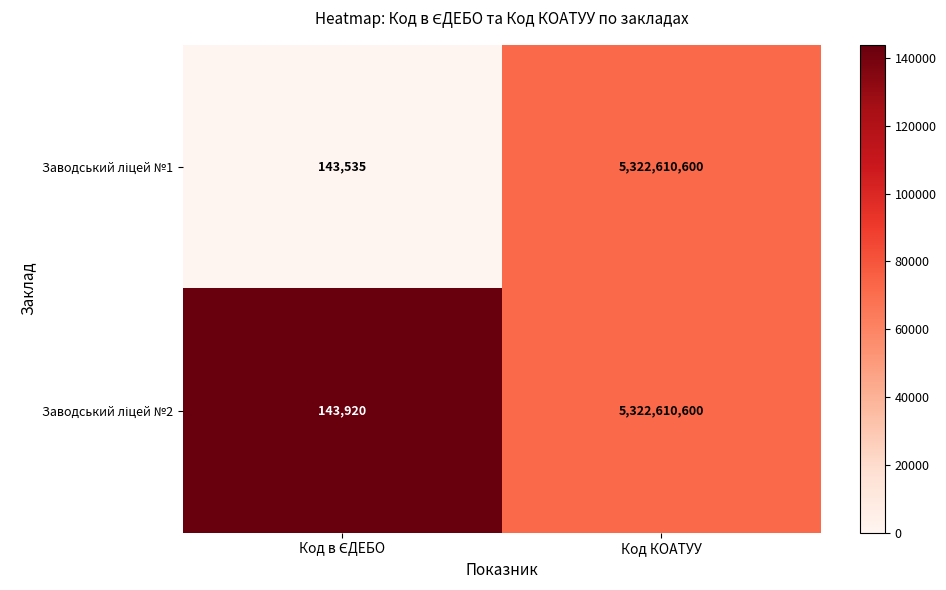

At which category does the chart reach its peak across all series?

Код КОАТУУ